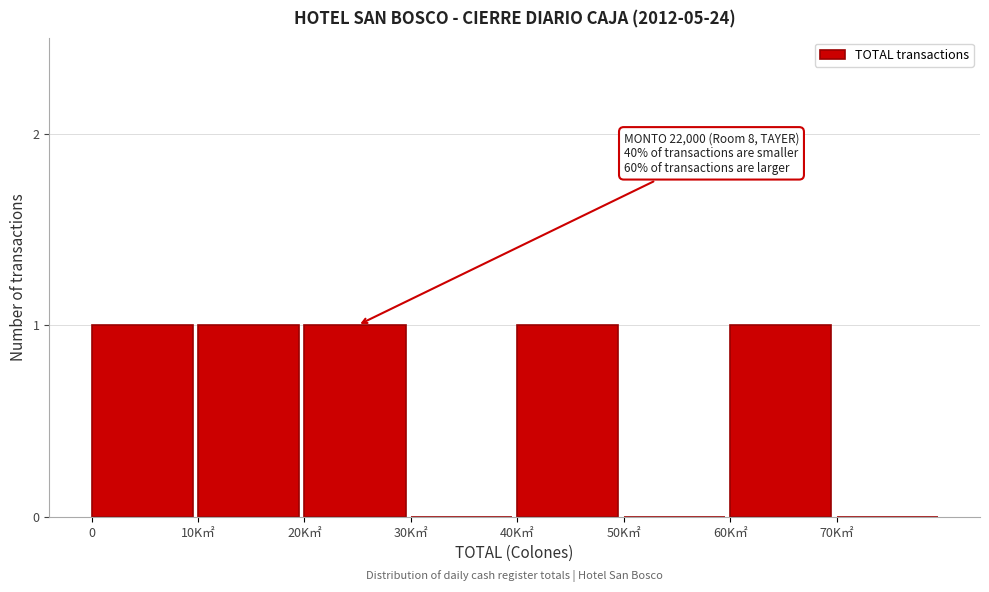

Reading left to right, transcribe all the data shown in this chart.

0=1	10K㎡=1	20K㎡=1	30K㎡=0	40K㎡=1	50K㎡=0	60K㎡=1	70K㎡=0